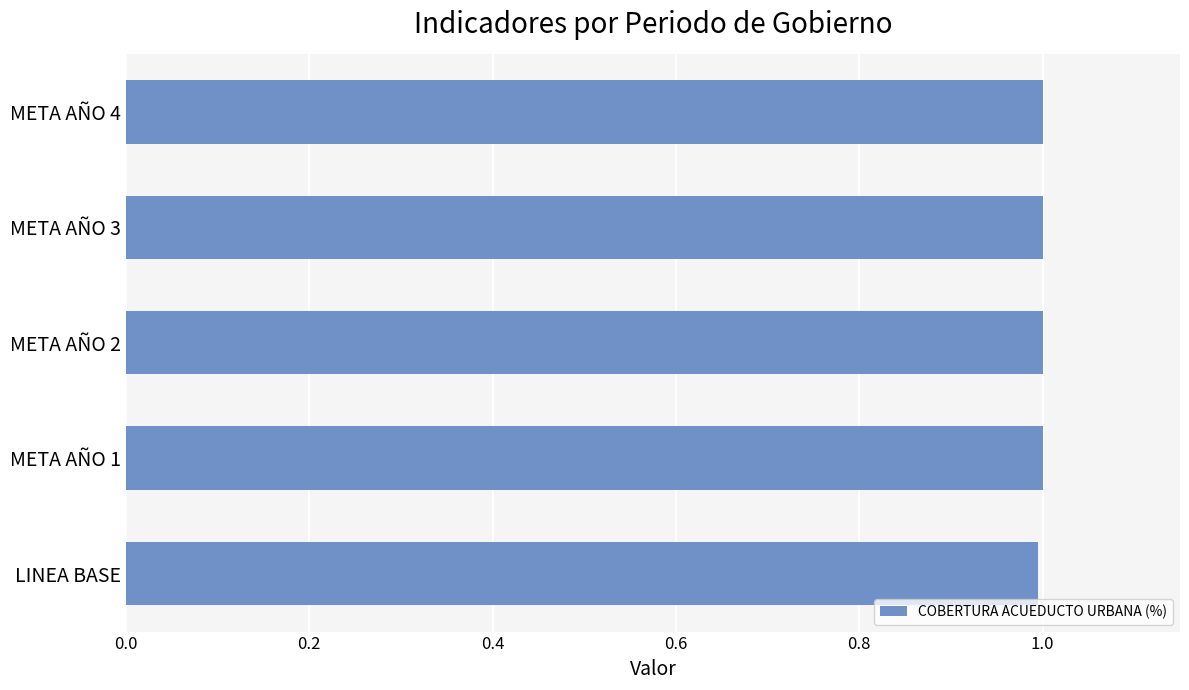

What is the sum of the values at META AÑO 2 and LINEA BASE?

2.0